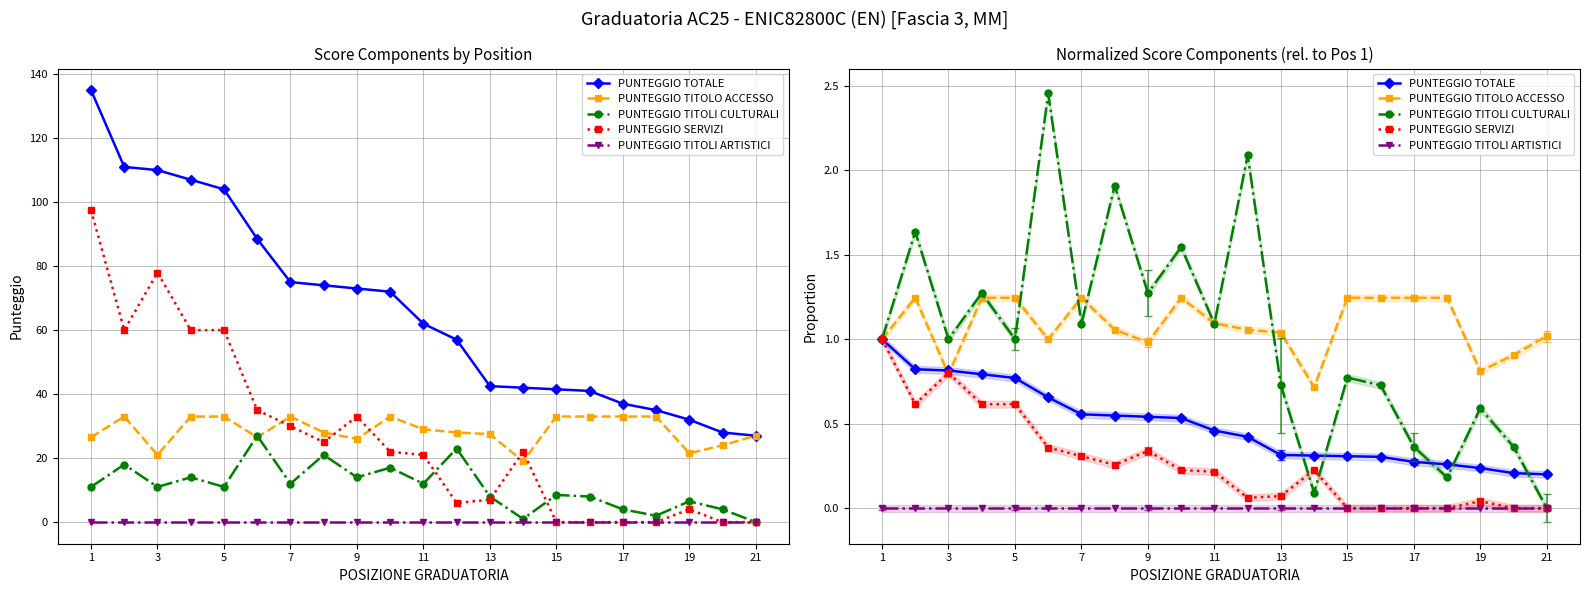

At how many categories does at least one series exceed 0?

21